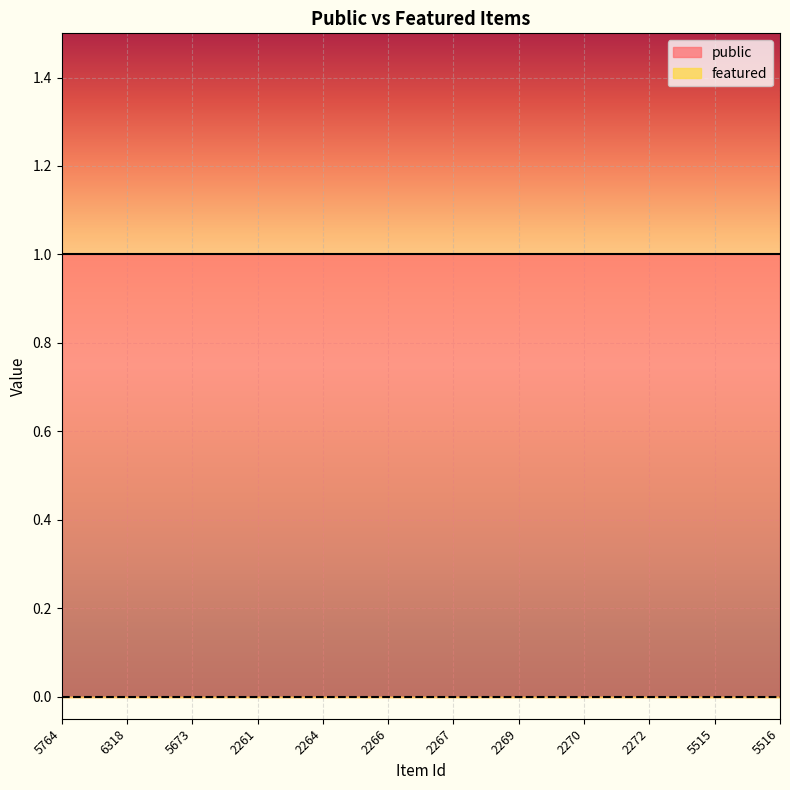

At which category is the sum across all series the highest?

5764